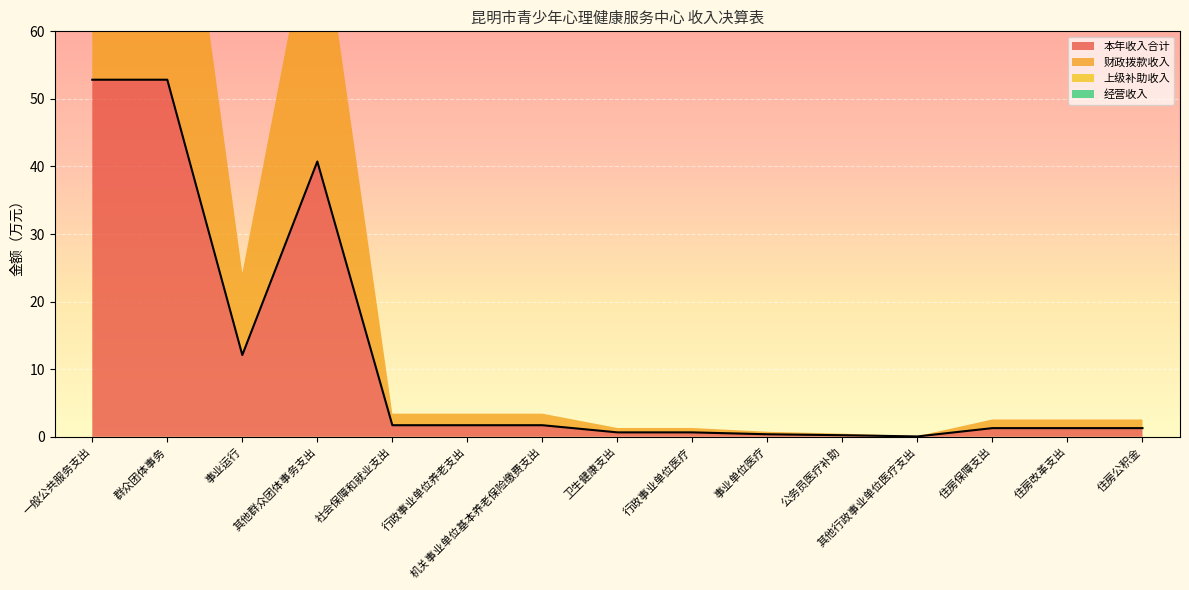

Rank the series at 行政事业单位养老支出 from lowest to highest value.

上级补助收入, 经营收入, 本年收入合计, 财政拨款收入